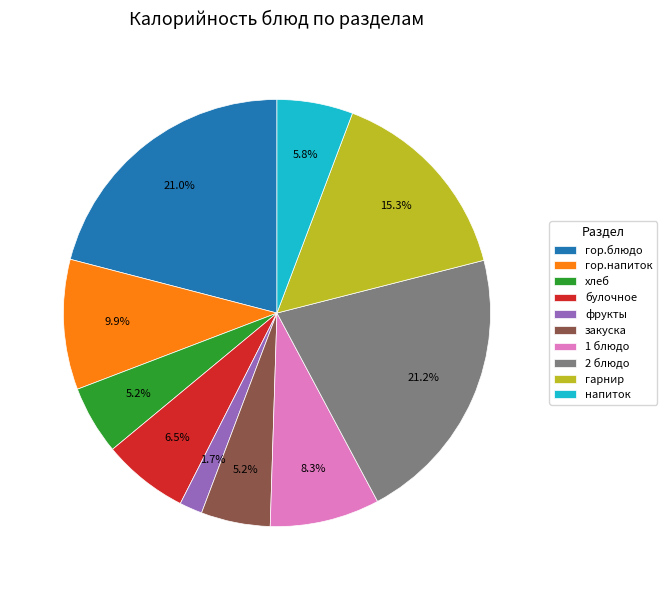

The гор.блюдо slice represents 14% of the pie. True or false?

False